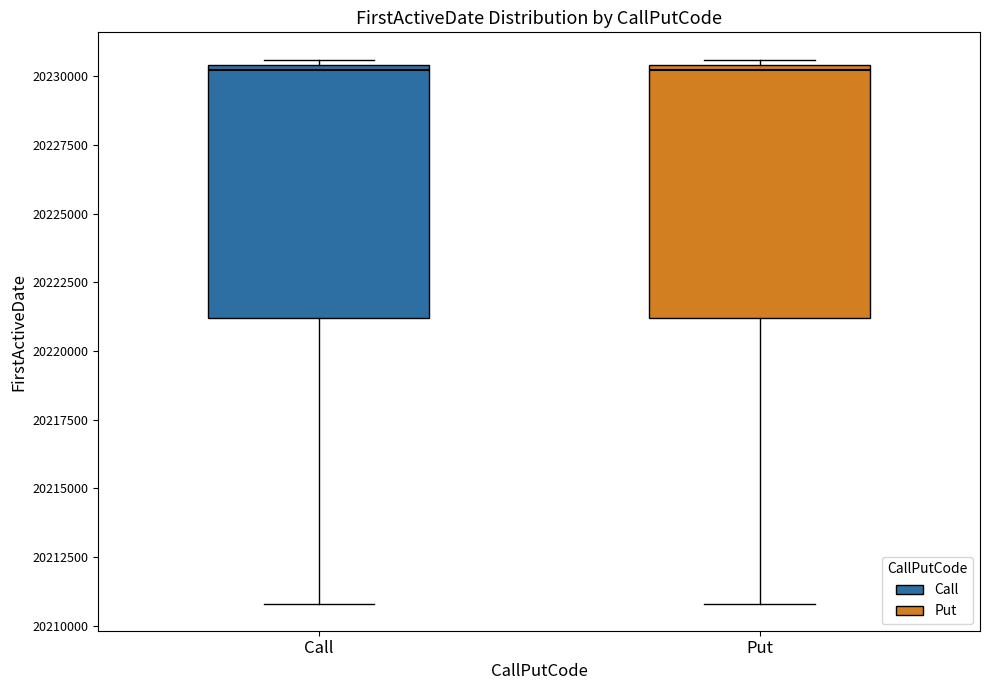

Reading left to right, transcribe this box plot: for each box, give where its median line is, the range the box spans, and where its two whiskers end, as read against the y-axis. The values are not printed on the chart, so give them approximately, as read against the axis.

Call: median 20230000, box 20221000 to 20230500, whiskers 20211000 to 20230500 (just above the box's upper edge)
Put: median 20230000, box 20221000 to 20230500, whiskers 20211000 to 20230500 (just above the box's upper edge)